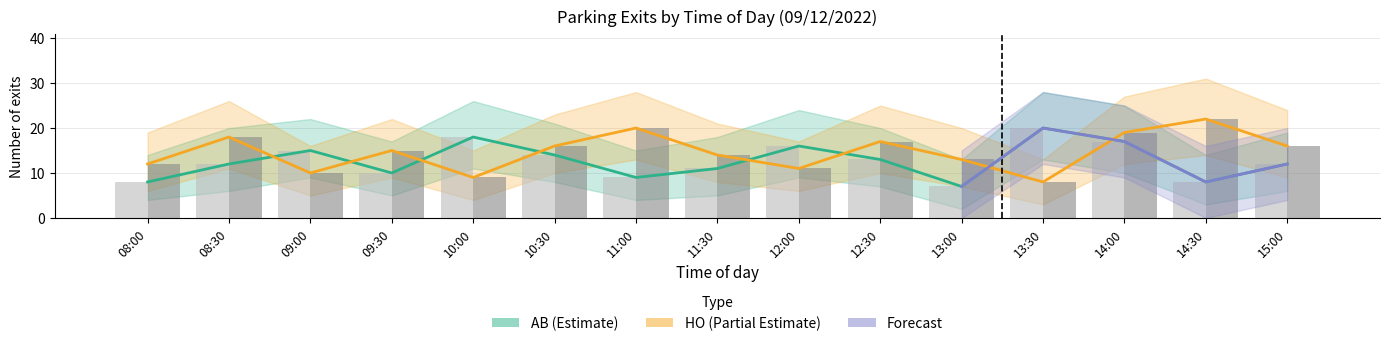

Read the AB_count value at 12:00, to the nearest 5.

15